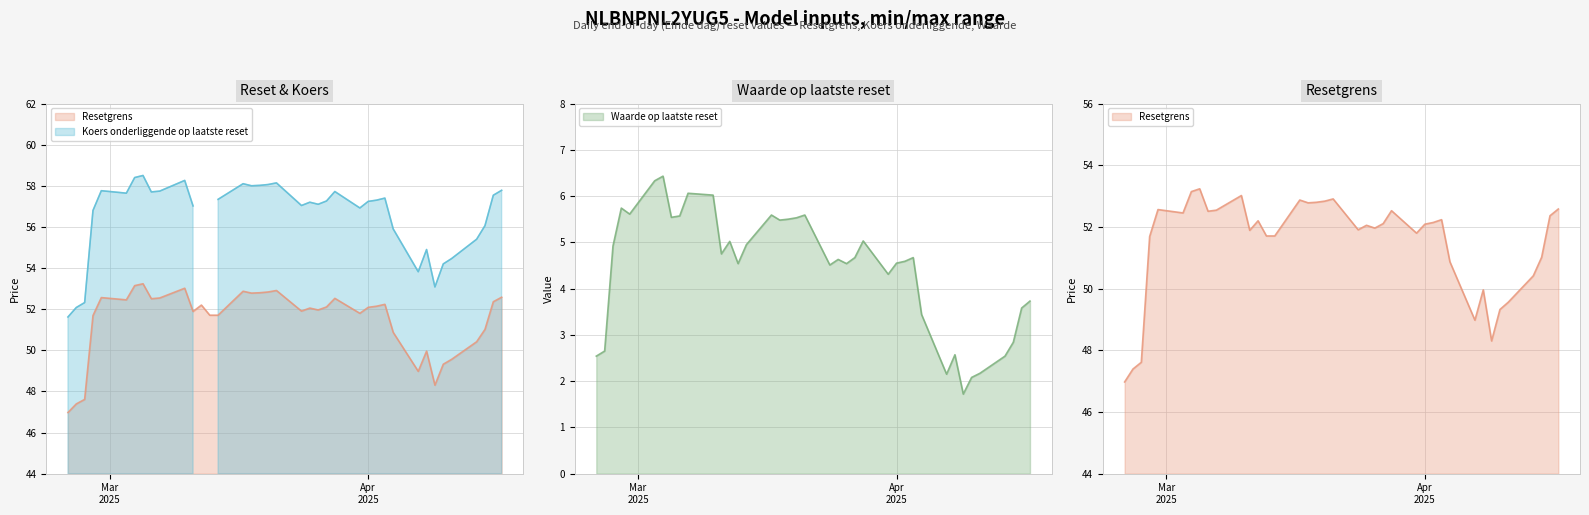

What is the maximum value for Waarde op laatste reset?

6.4